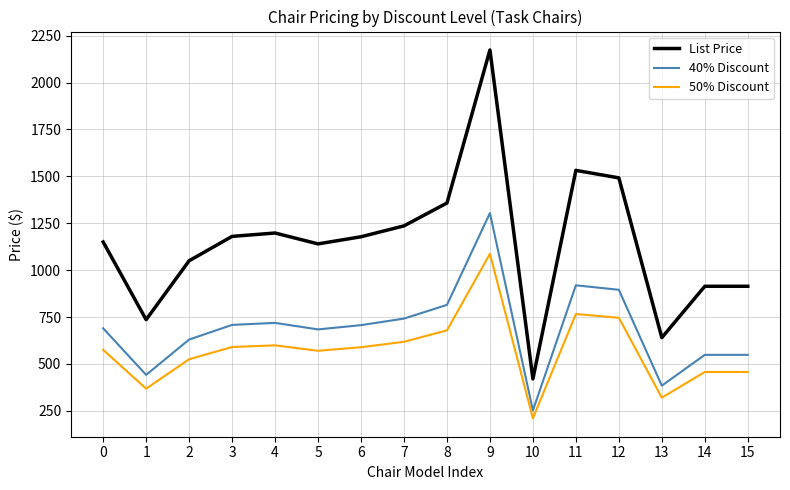

Is it true that 40% Discount equals 518.5 at 13?

False